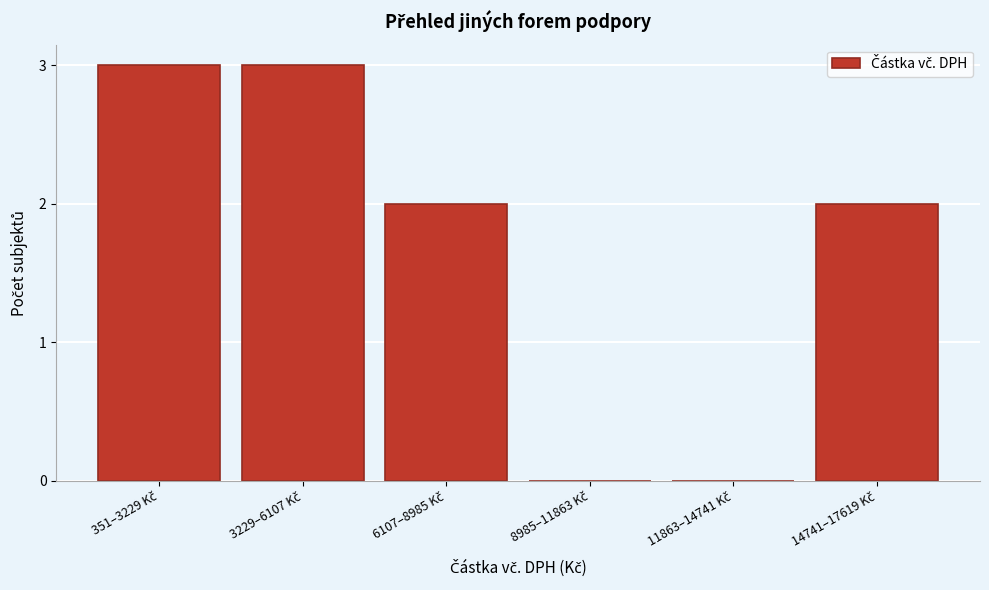

What is the maximum value shown in the chart?

3